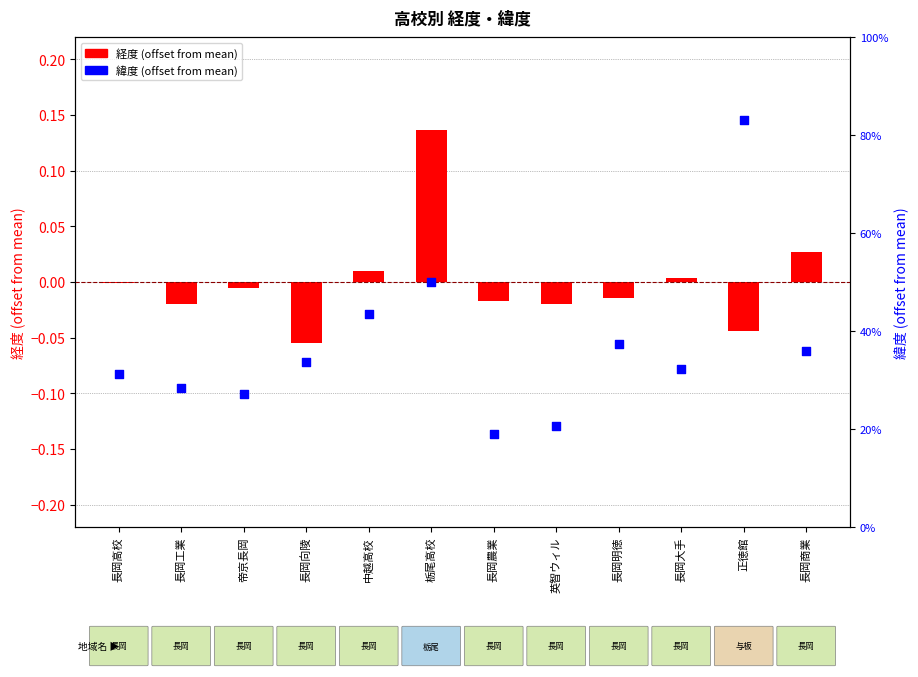

Which series reaches the minimum Y coordinate?

経度 (offset)